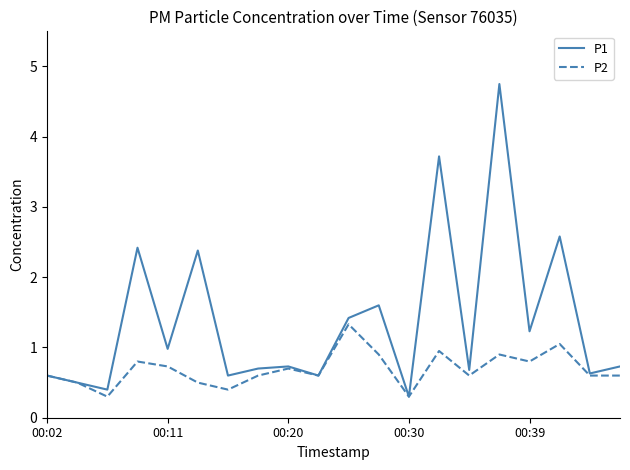

What is the smallest value displayed?

0.3